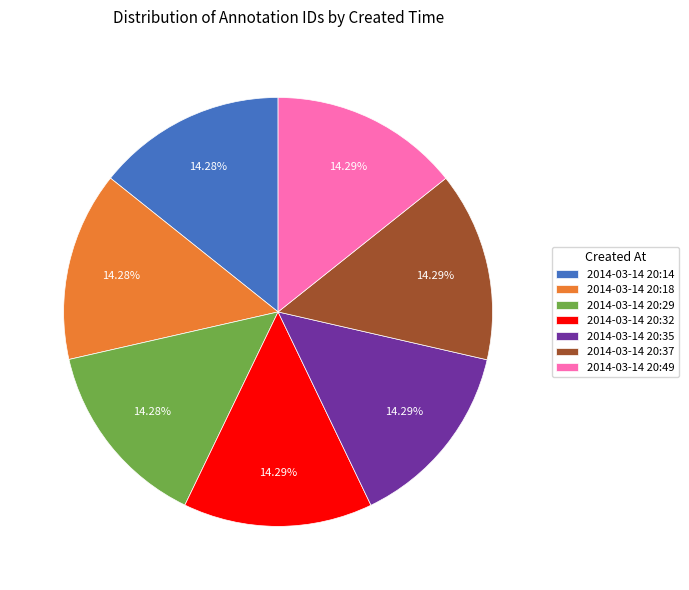

What is the ratio of the value at 2014-03-14 20:18 to the value at 2014-03-14 20:49?

1.0